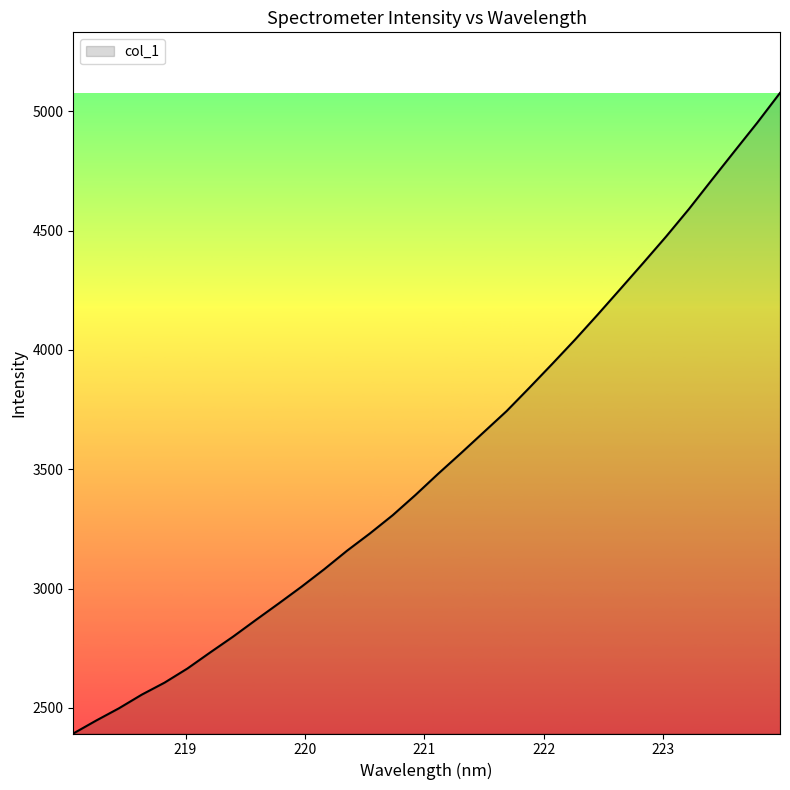

What is the minimum value shown in the chart?

2392.9